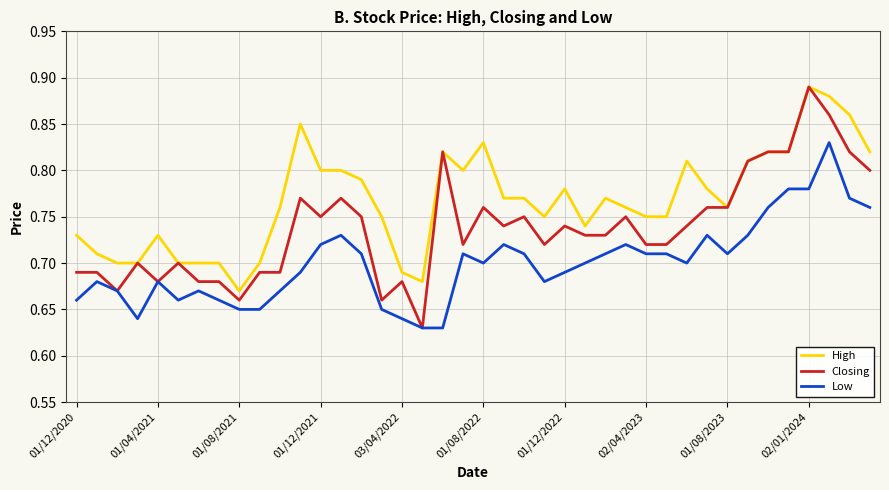

Which series has the largest range (max minus min)?

Closing